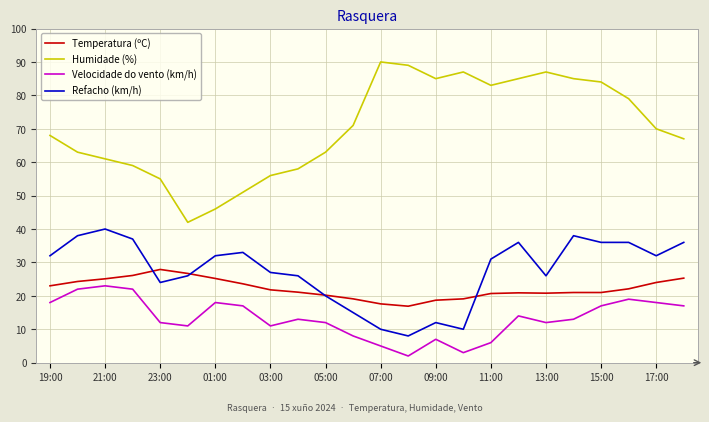

True or false: Humidade (%) and Temperatura (ºC) intersect in this chart.

False